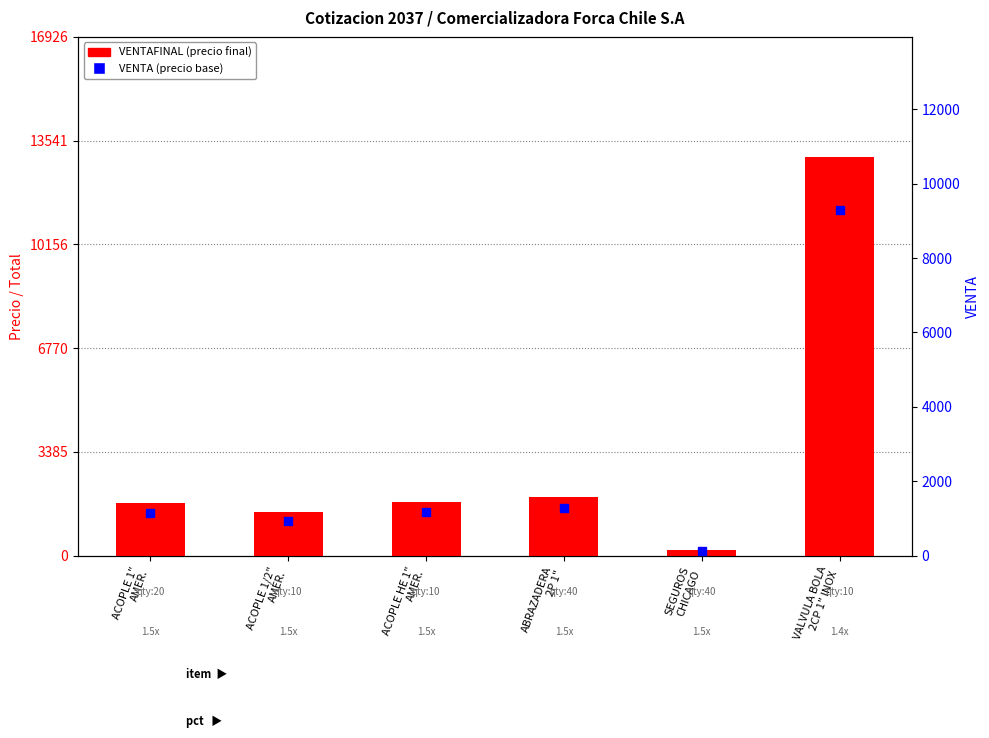

What is the total value across all series at ACOPLE 1"
AMER.?

2865